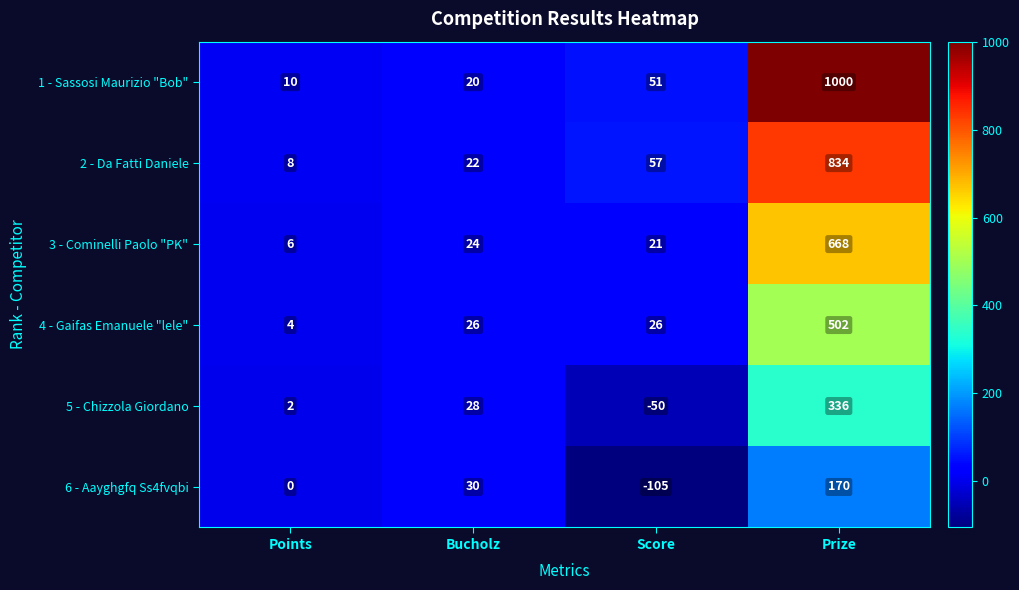

Reading left to right, what are all the values shown in this chart?

1 - Sassosi Maurizio "Bob": 10	20	51	1000
2 - Da Fatti Daniele: 8	22	57	834
3 - Cominelli Paolo "PK": 6	24	21	668
4 - Gaifas Emanuele "lele": 4	26	26	502
5 - Chizzola Giordano: 2	28	-50	336
6 - Aayghgfq Ss4fvqbi: 0	30	-105	170